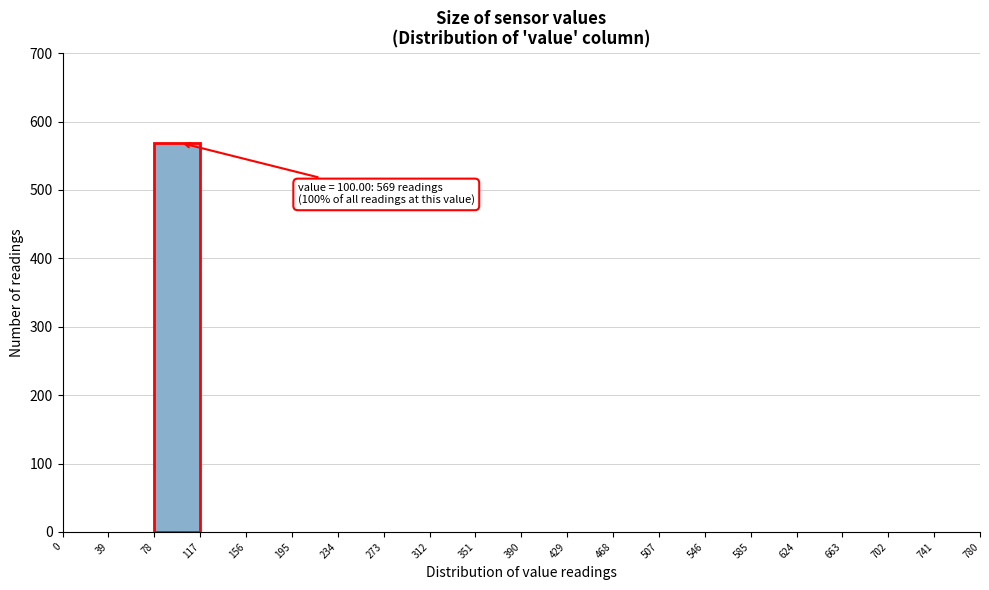

Over which range of the x-axis is the bar tallest?

78 to 117